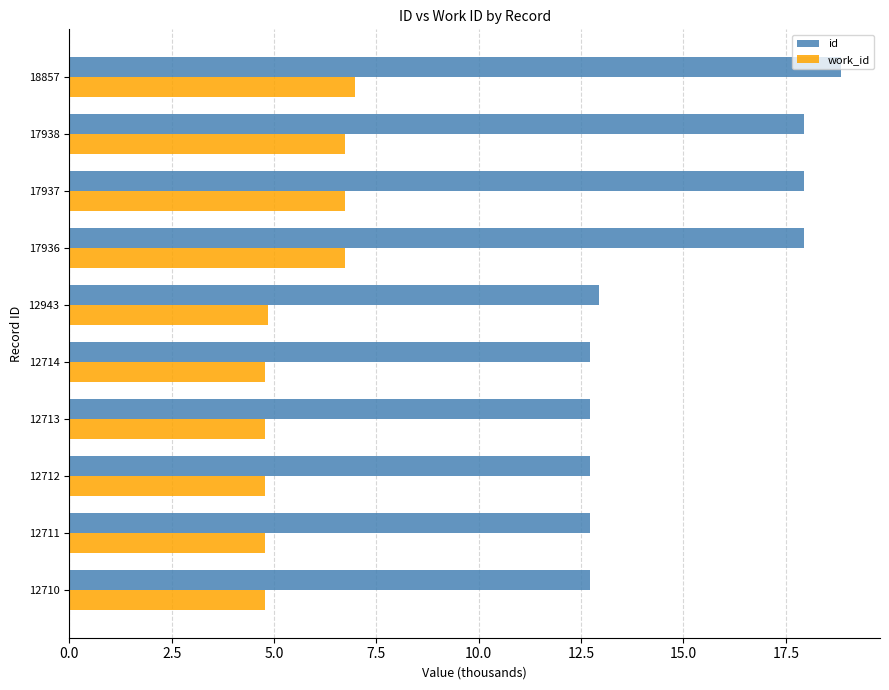

Which series has the largest total across all categories?

id